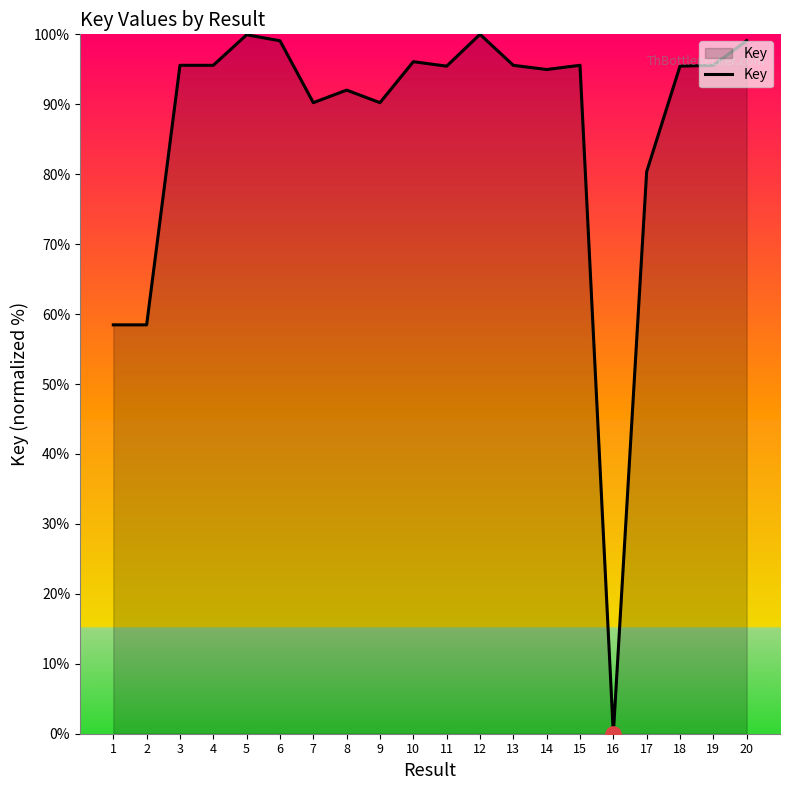

What is the change in value from 9 to 13?

+5.3